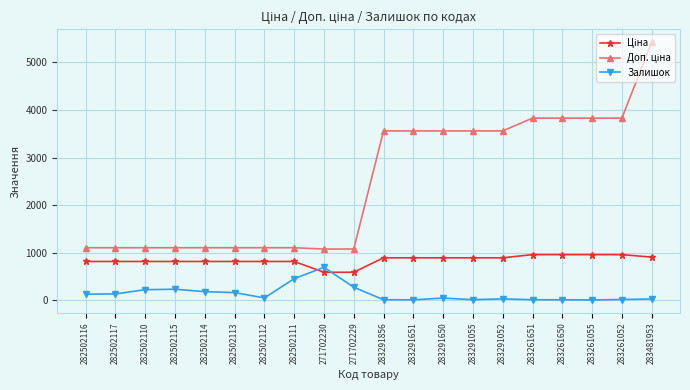

What is the maximum value shown in the chart?

5425.9